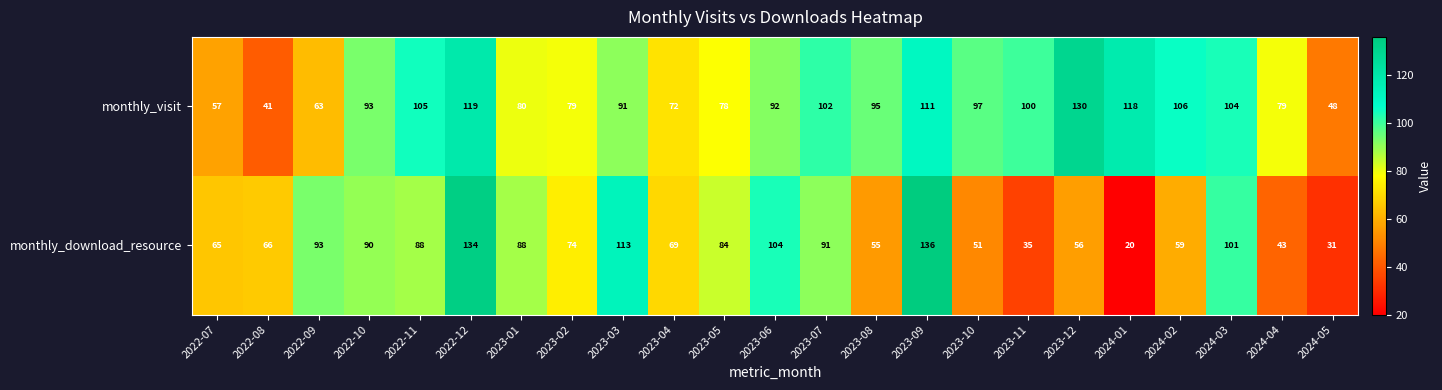

True or false: monthly_download_resource has a value of 65 at 2022-07.

True